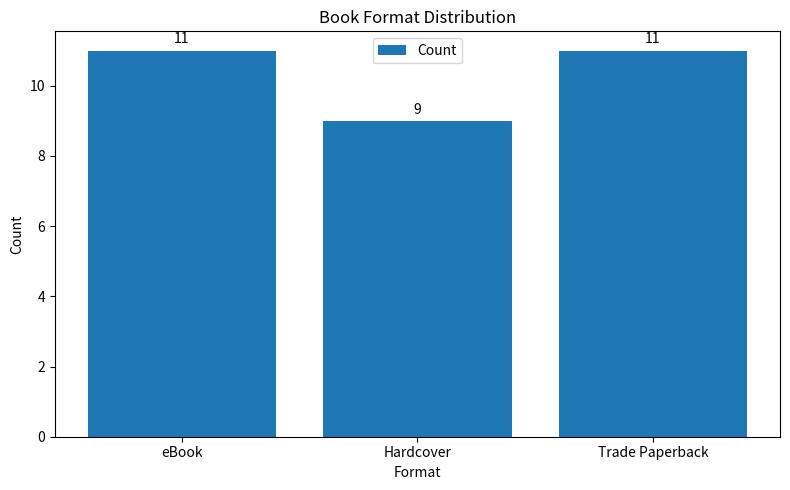

What position from the right is Trade Paperback?

1